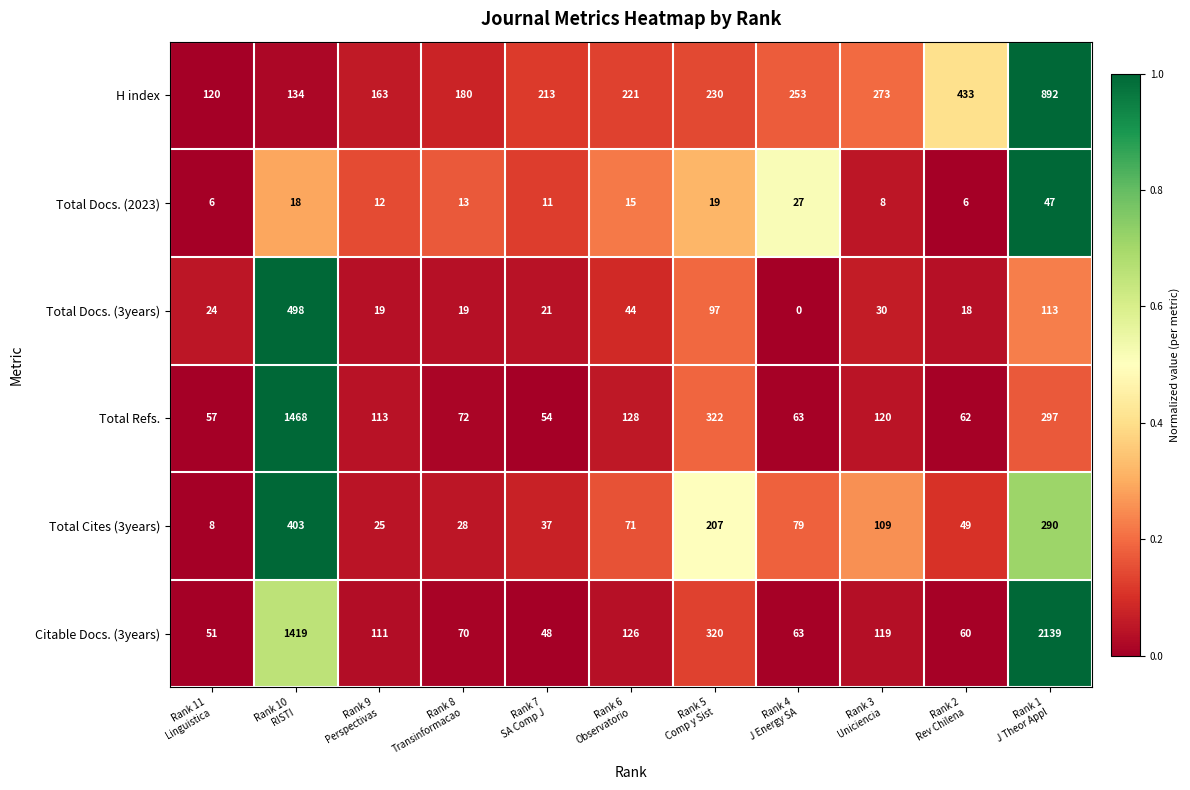

What is the lowest value of the Total Cites (3years) series?

8